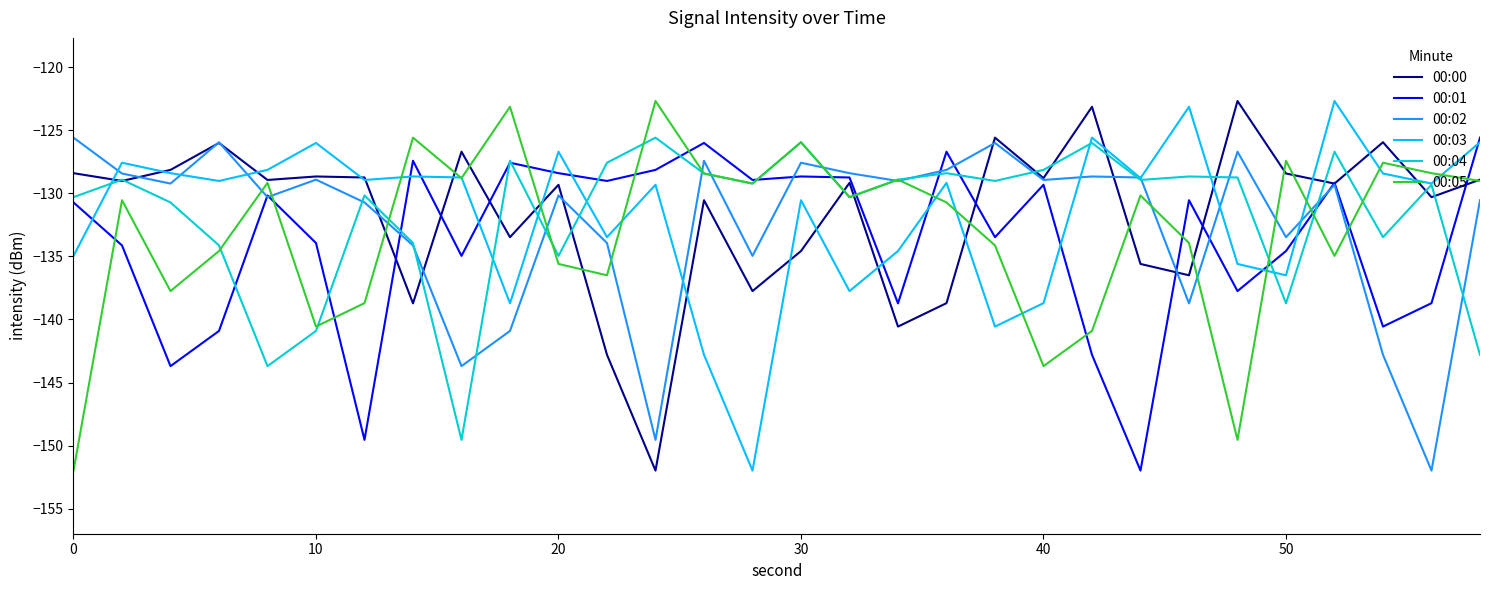

What is the highest value of the 00:00 series?

-122.7